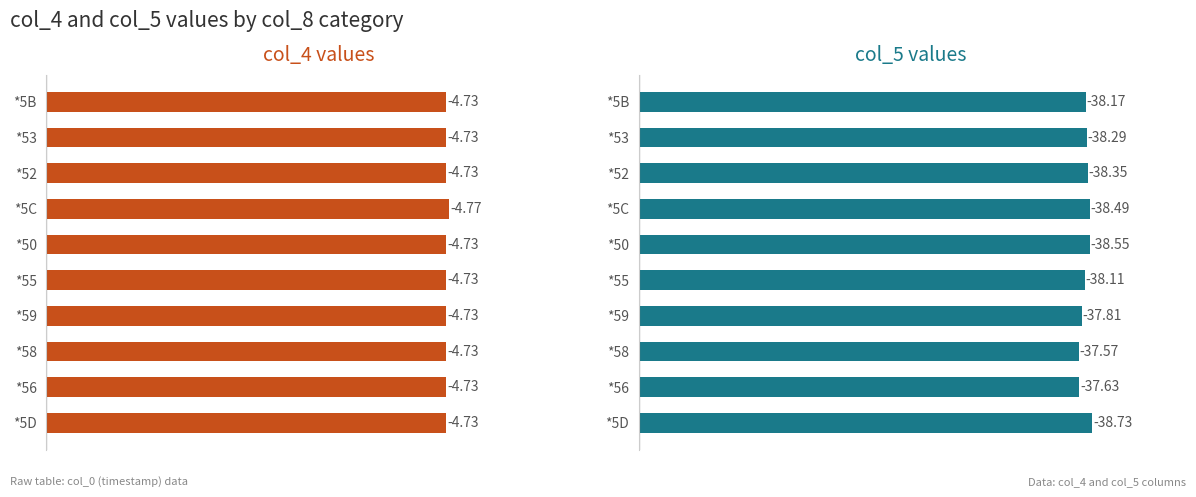

How many bars are there in each group?

2